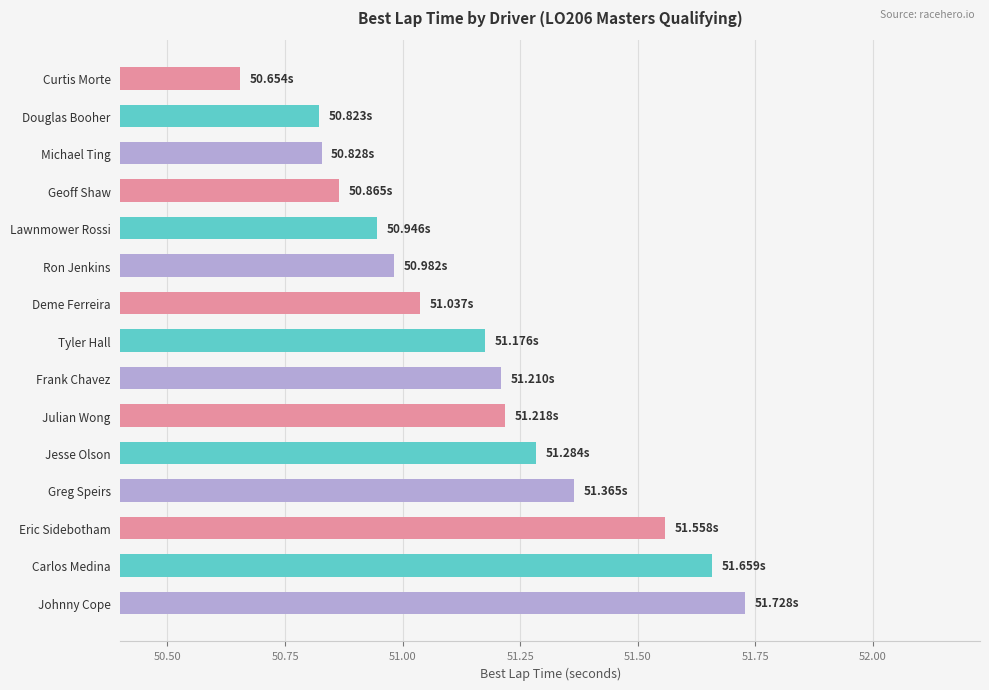

Which label corresponds to the largest value in the chart?

Johnny Cope